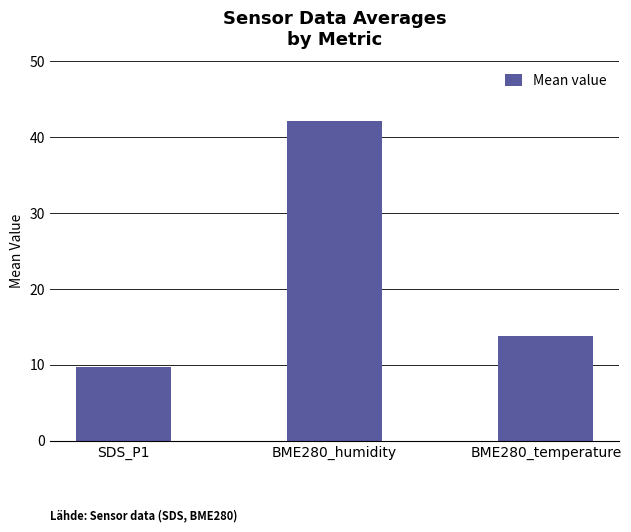

Is it true that the value at BME280_humidity is 42.2?

True